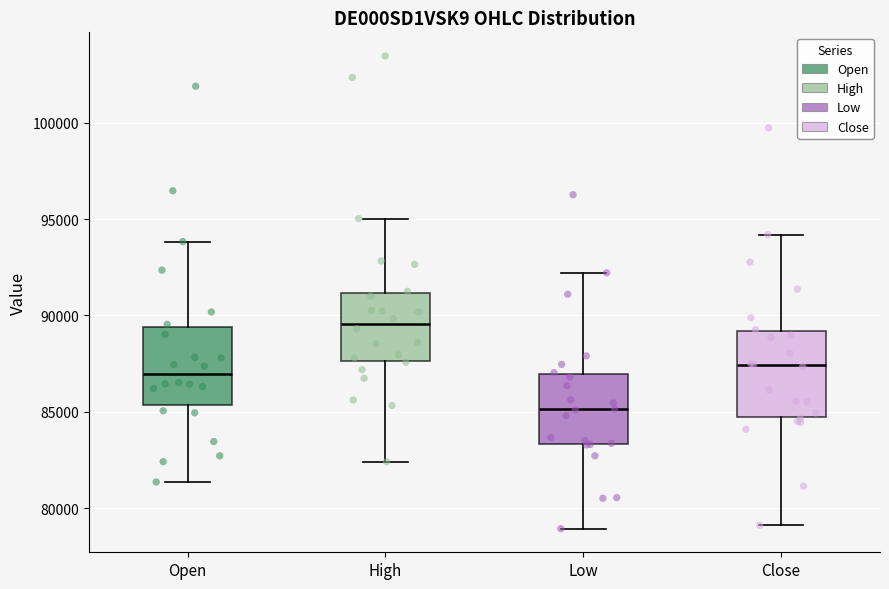

Where does the lower whisker of the box for Close end on the y-axis? The values are not printed on the chart, so give them approximately, as read against the axis.

79000